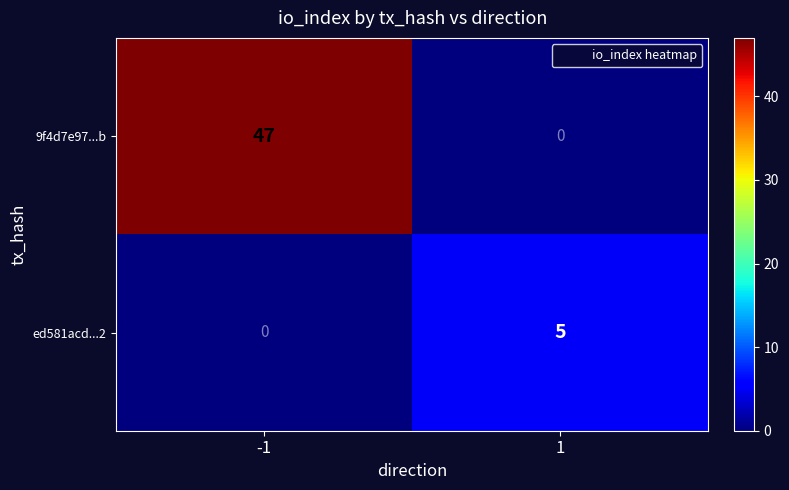

What is the sum of all ed581acd...2 values?

5